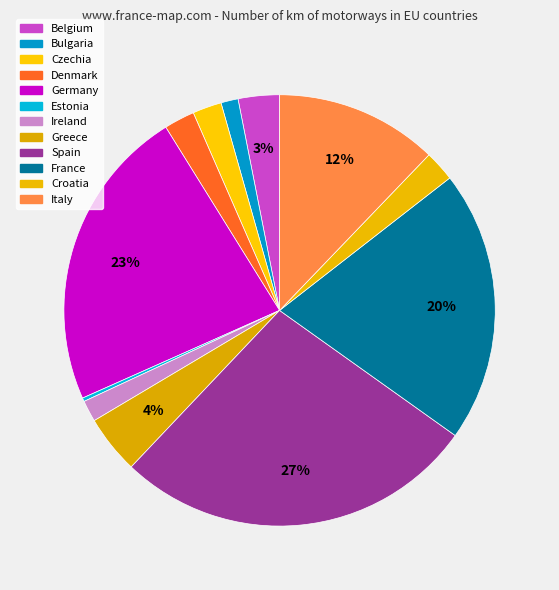

To the nearest percent, what is the average slice percentage?

8%